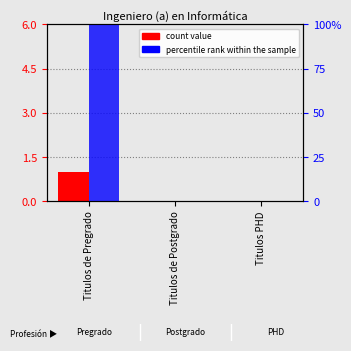

What is the label of the 3rd bar from the left?

Titulos PHD